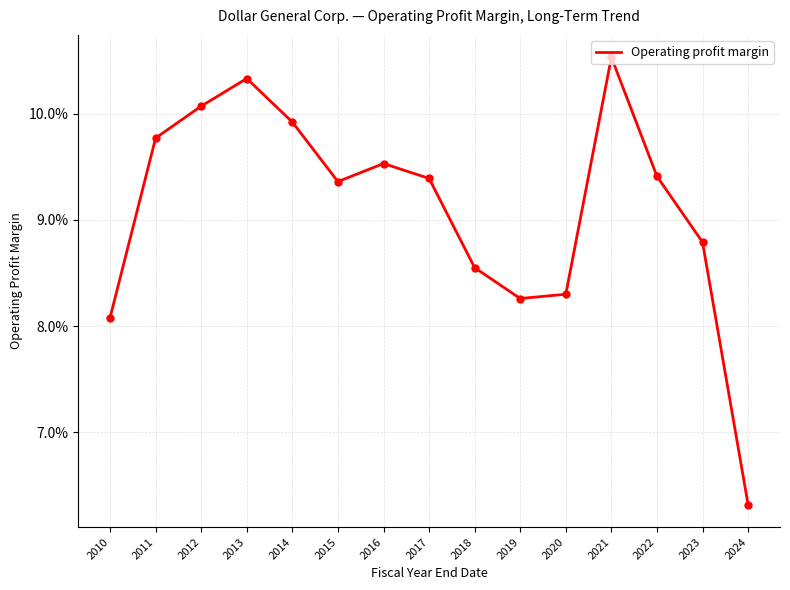

Does the chart have visible grid lines?

Yes